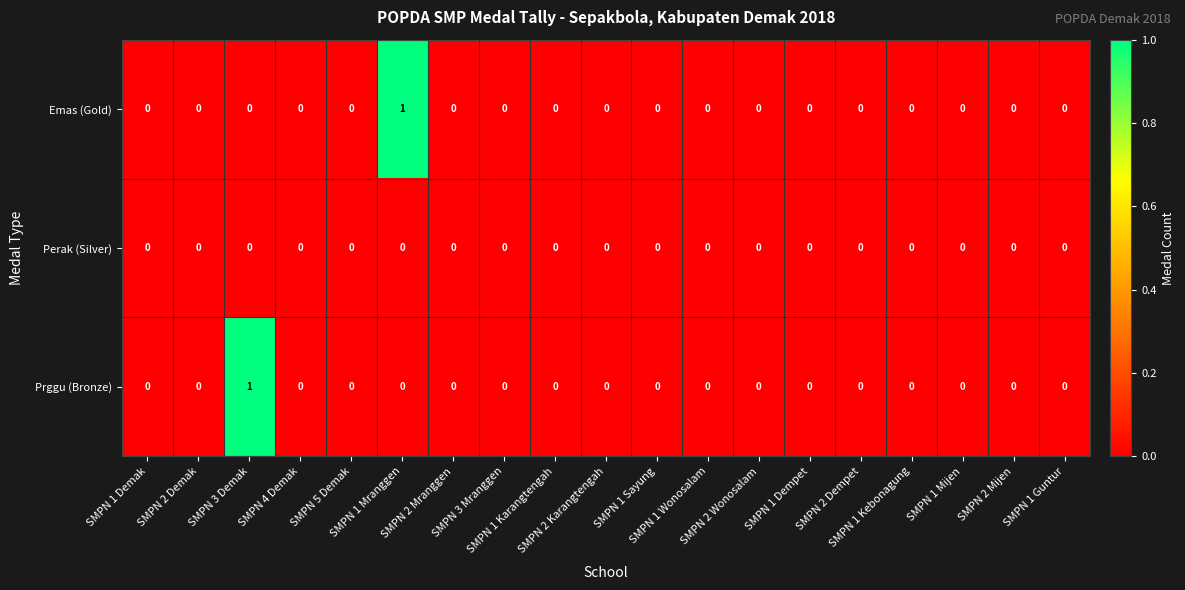

Rank the series by their maximum value, from lowest to highest.

Perak (Silver), Emas (Gold), Prggu (Bronze)